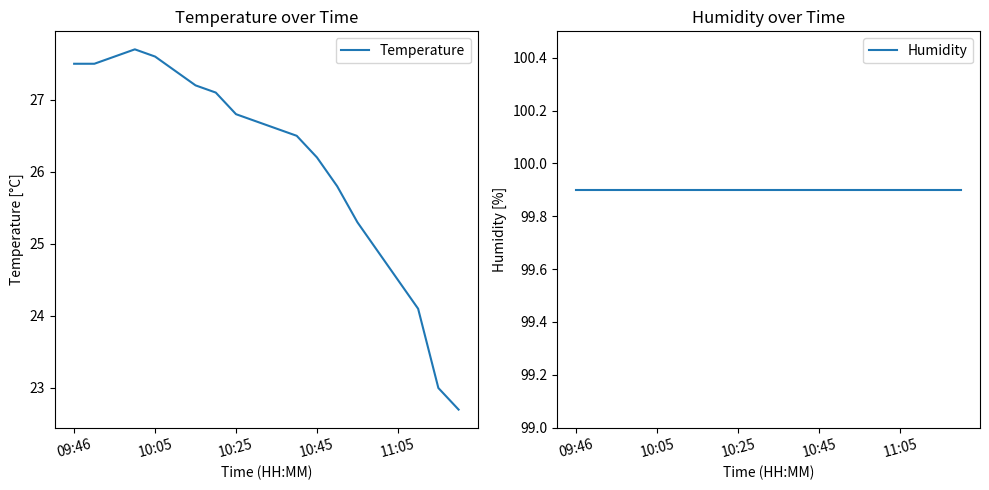

True or false: Humidity and Temperature intersect in this chart.

False